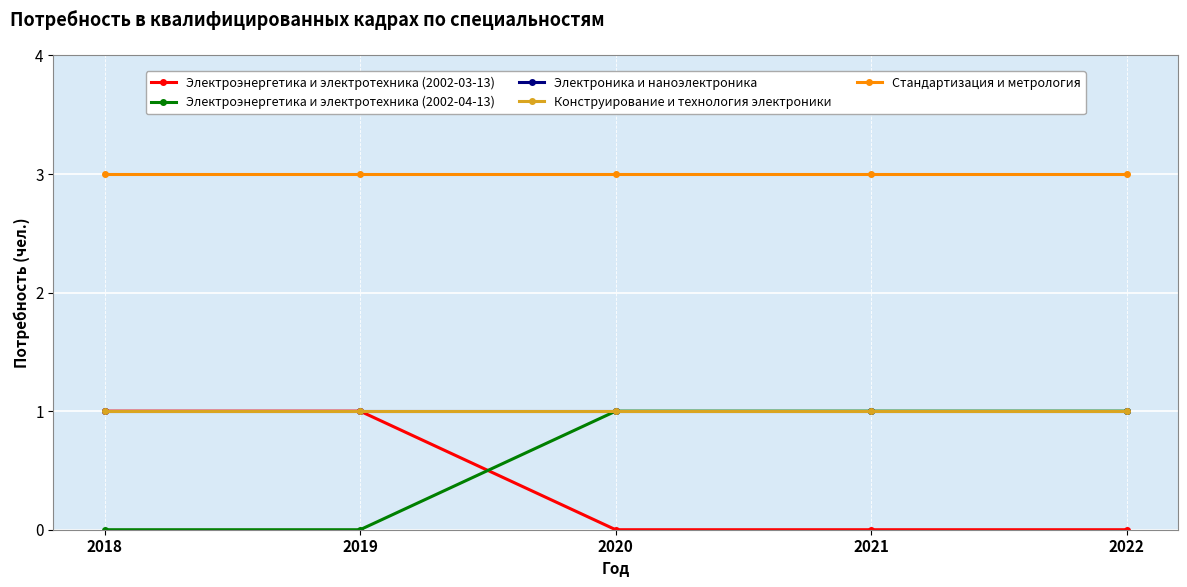

Is this an area chart (filled region under the line)?

No